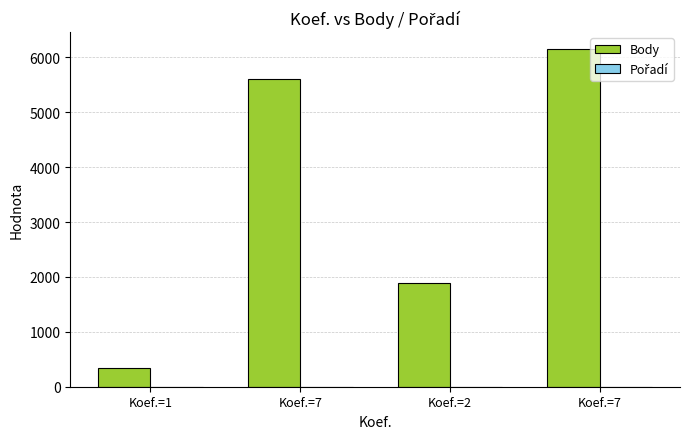

What is the approximate value of Pořadí at Koef.=7?

1